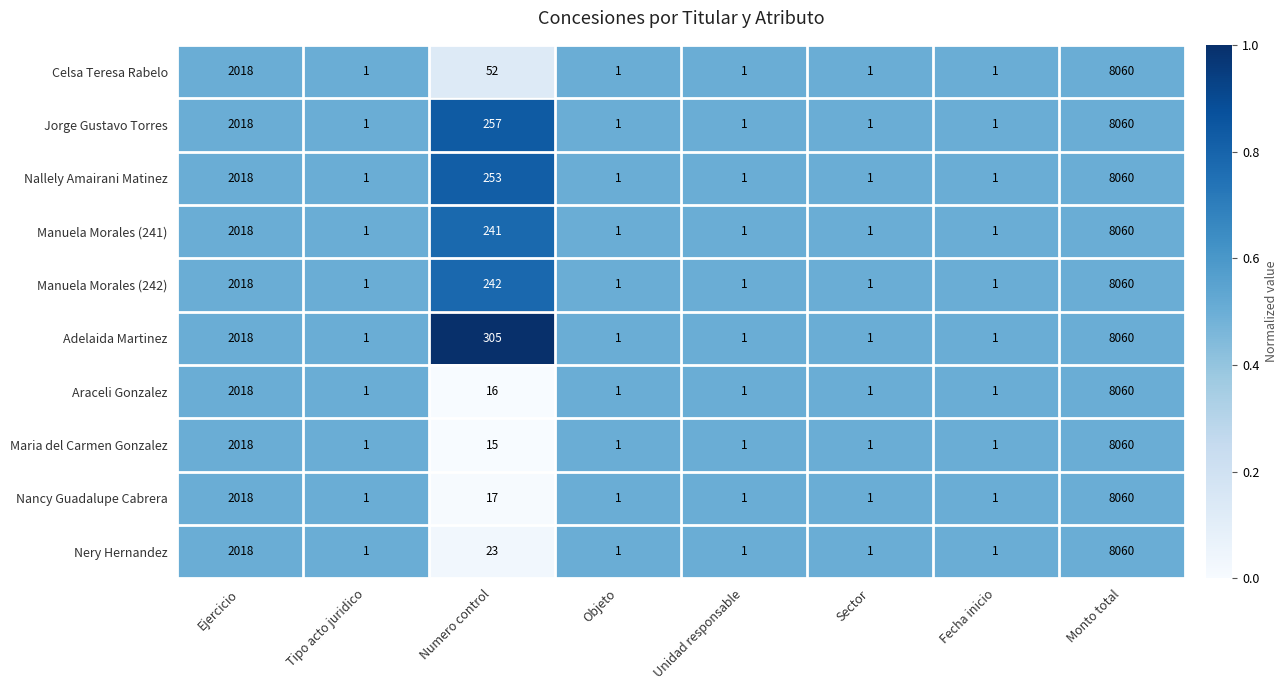

The value of Araceli Gonzalez at Fecha inicio is 1. True or false?

True